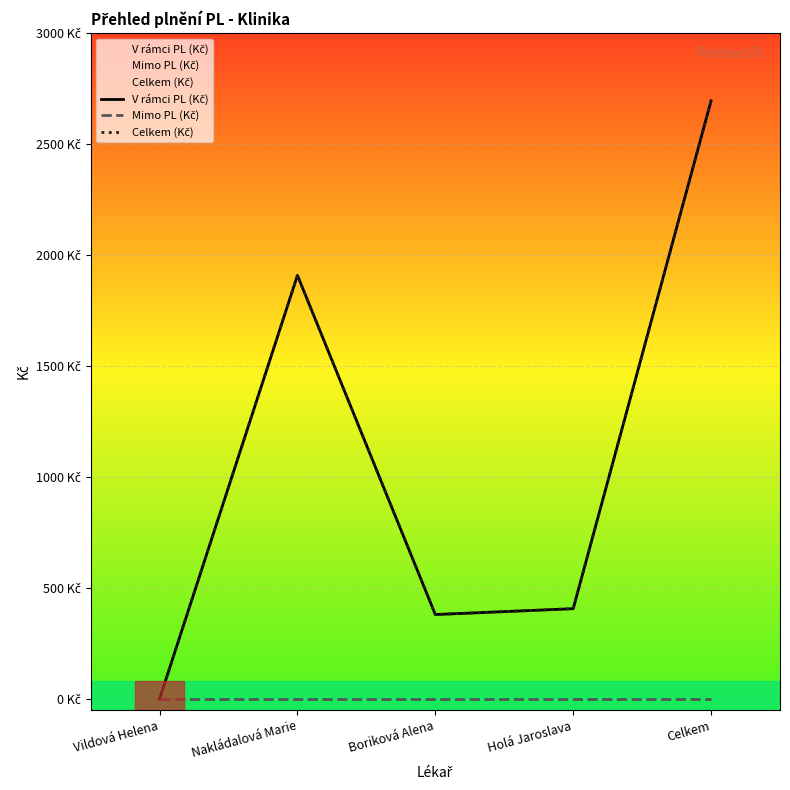

True or false: V rámci PL (Kč) and Celkem (Kč) intersect in this chart.

False